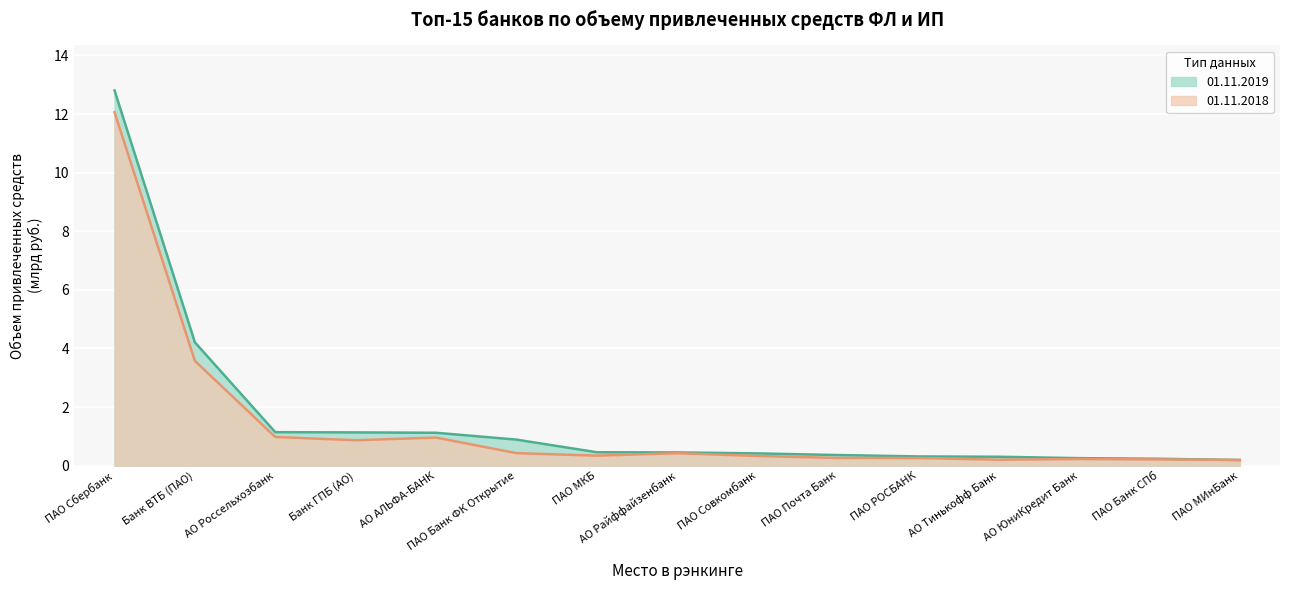

True or false: Остаток средств 01.11.2019 has a value of 0.6 at ПАО Совкомбанк.

False